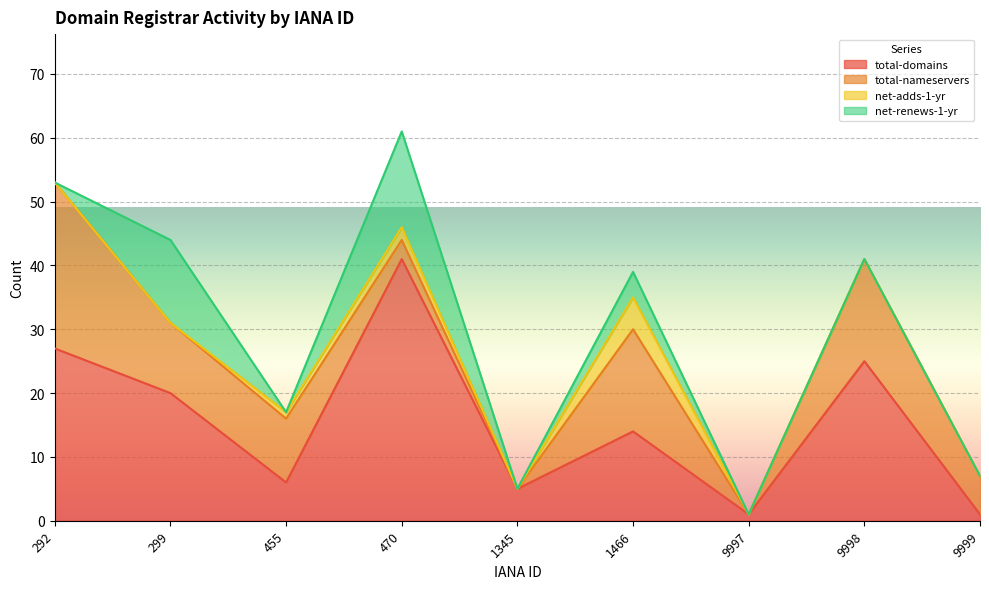

Reading left to right, extract all data points from this chart.

total-domains: 27	20	6	41	5	14	1	25	1
total-nameservers: 26	11	10	3	0	16	0	16	6
net-adds-1-yr: 0	0	1	2	0	5	0	0	0
net-renews-1-yr: 0	13	0	15	0	4	0	0	0